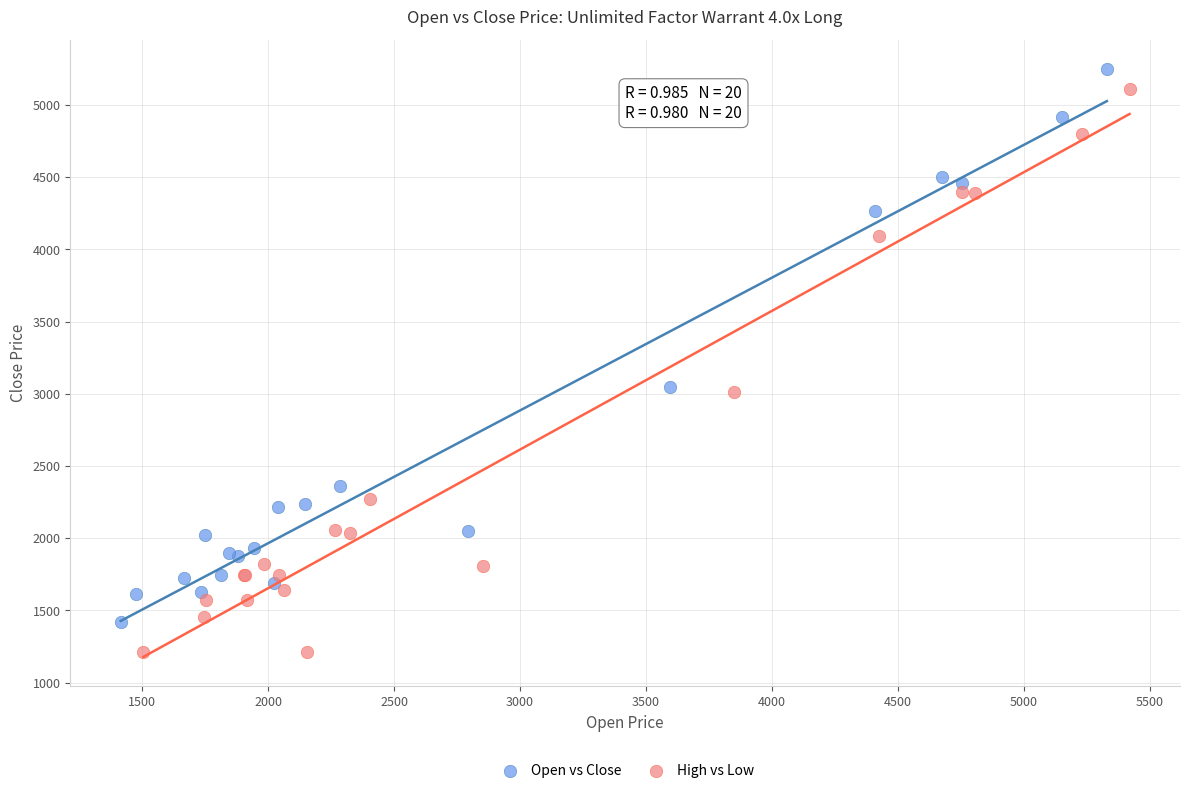

What are all the series names shown in the legend?

Open vs Close, High vs Low